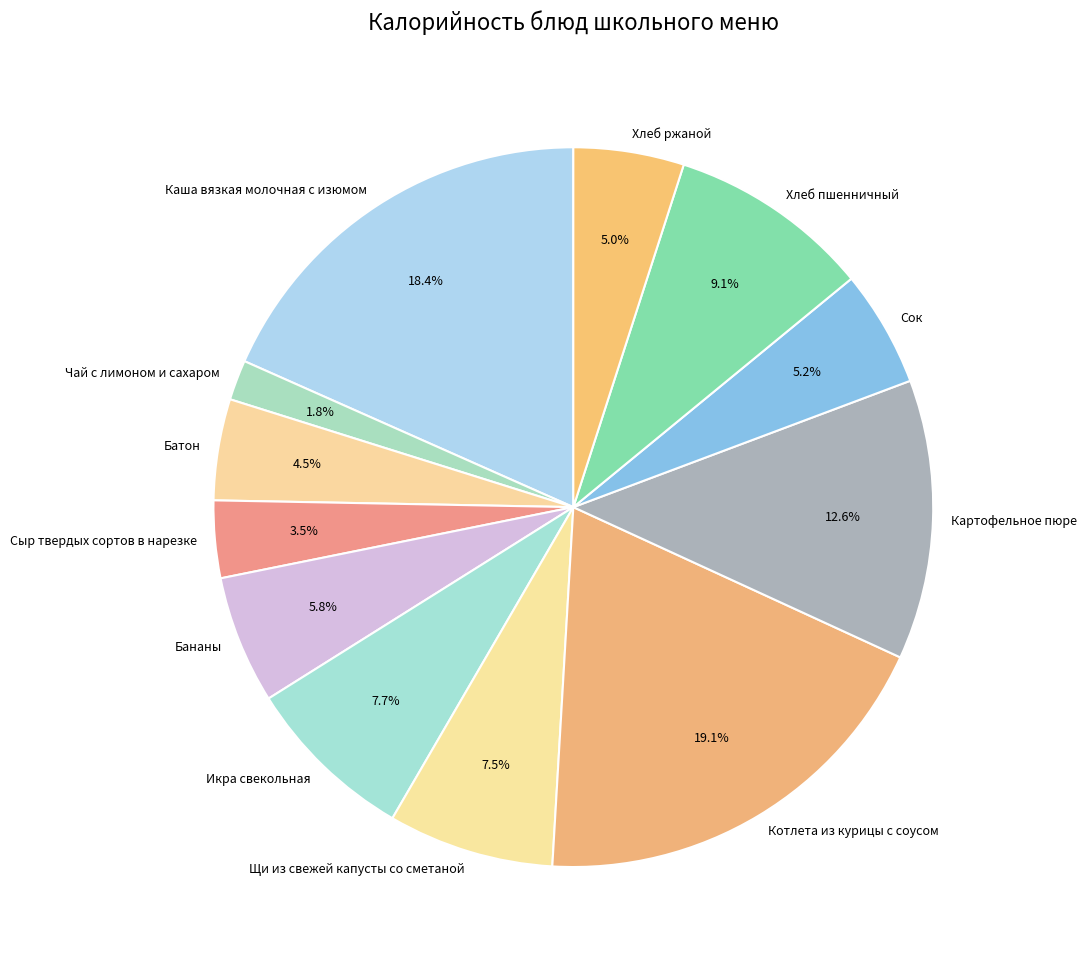

How many segments does this pie chart have?

12